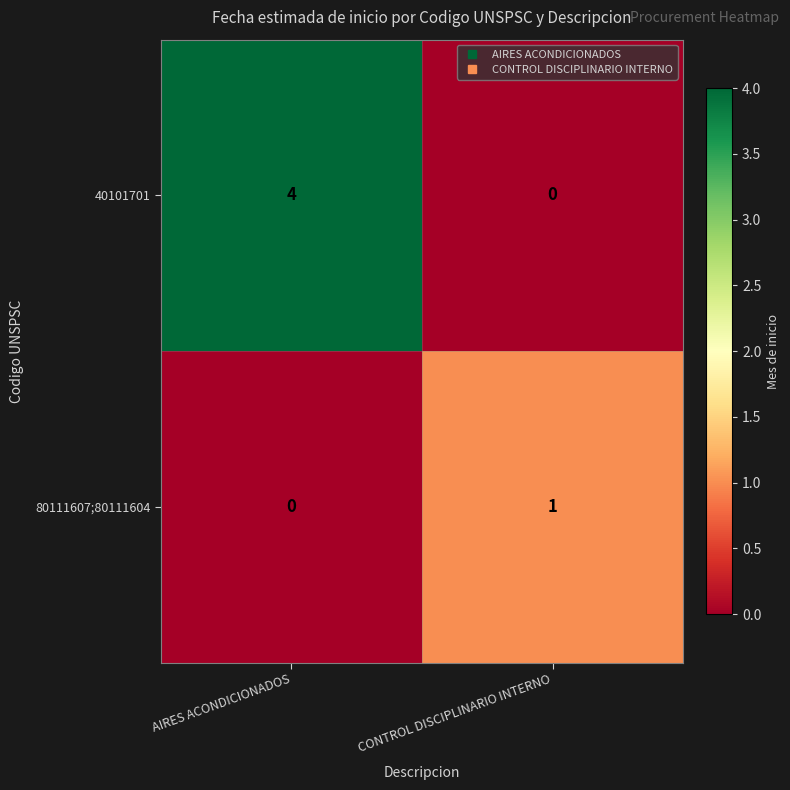

Rank the series by their maximum value, from highest to lowest.

40101701, 80111607;80111604